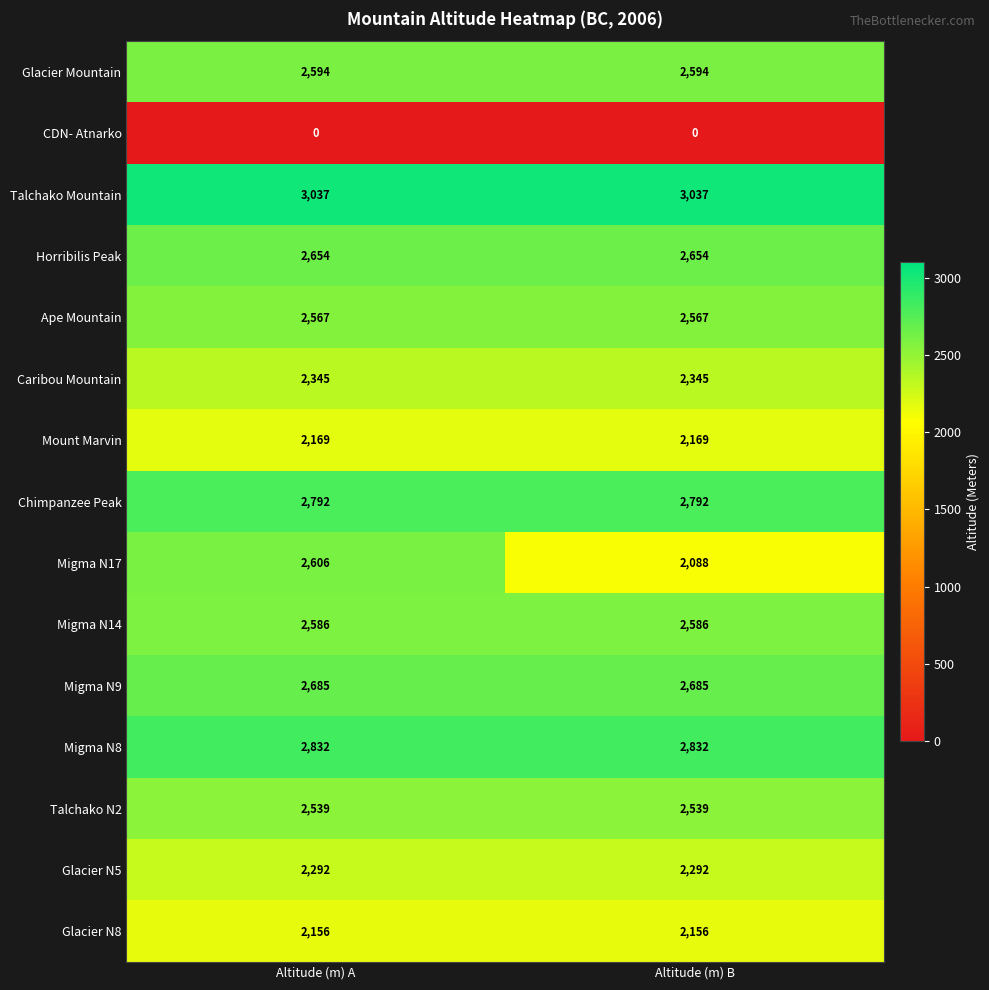

The CDN- Atnarko series shows 0 at Altitude (m) A. True or false?

True